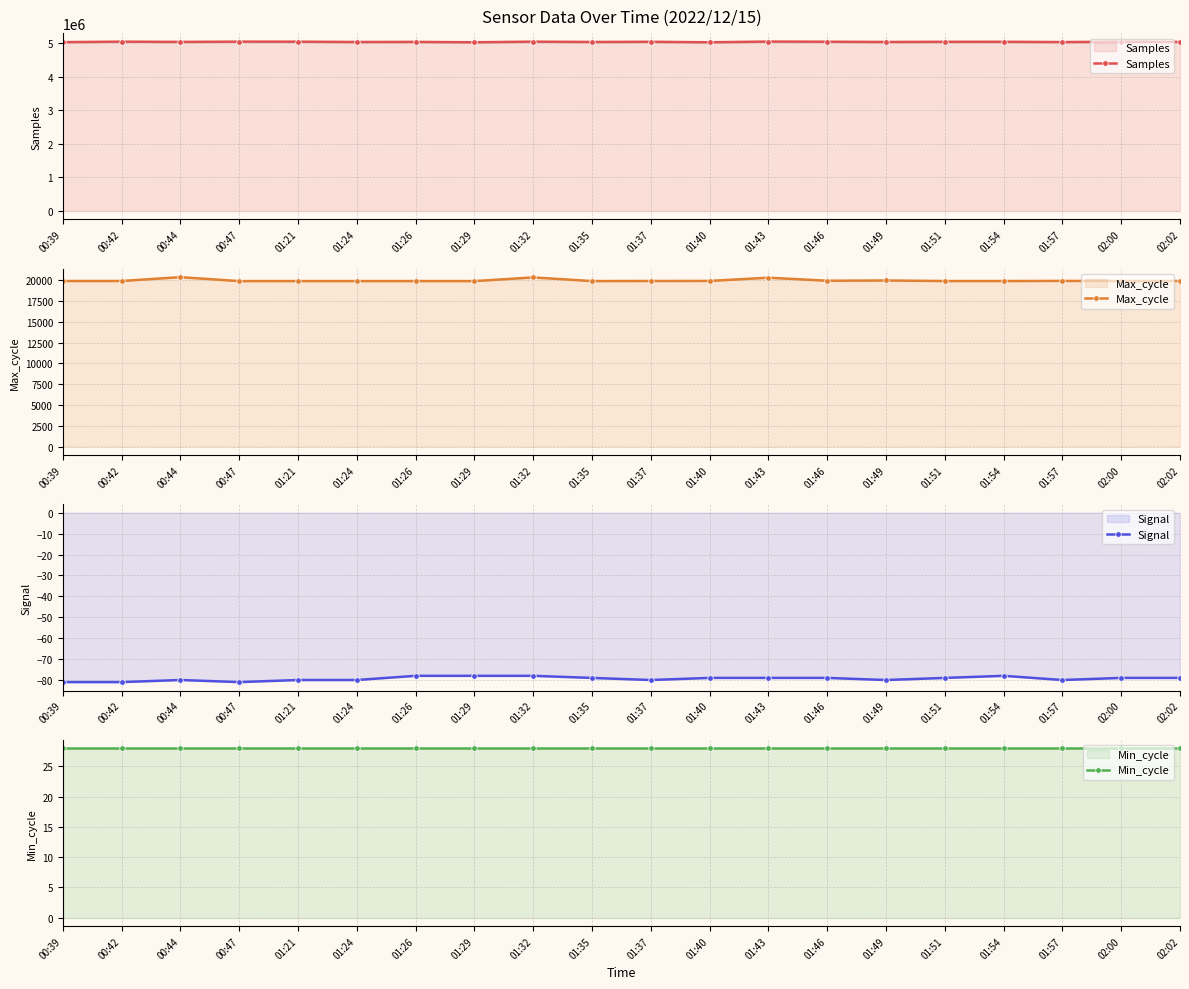

True or false: Max_cycle has more than 2 points higher than both neighbors.

True